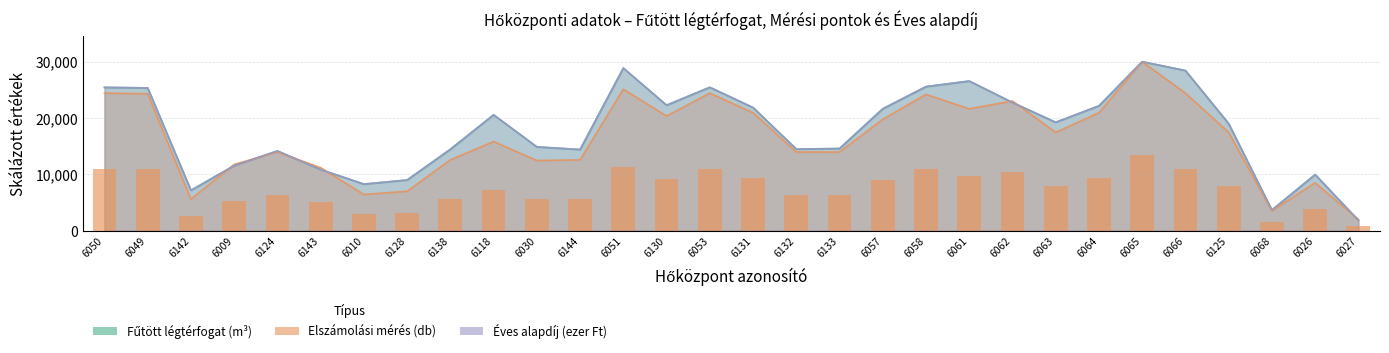

At 6130, list the series in order from largest to smallest.

Éves alapdíj (ezer Ft), Fűtött légtérfogat (m³), Elszámolási mérés (db)